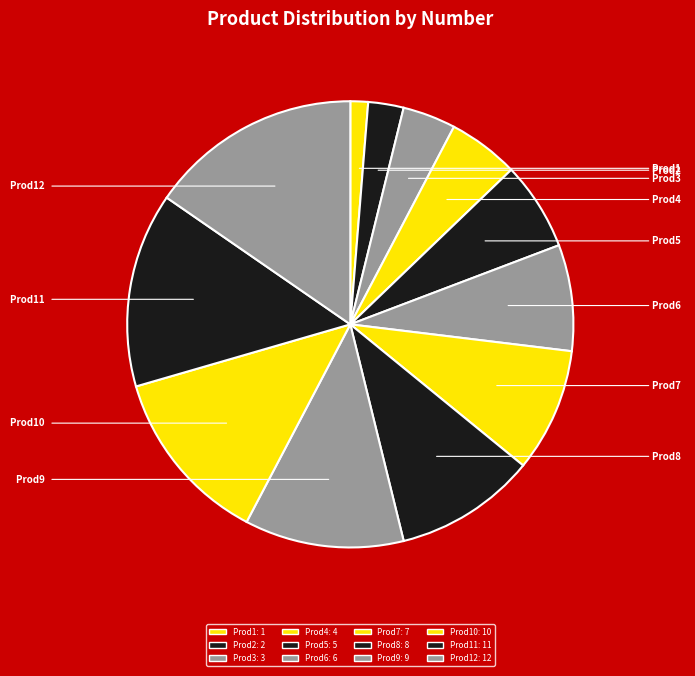

To the nearest percent, what is the difference between the largest and smallest slice percentages?

14%